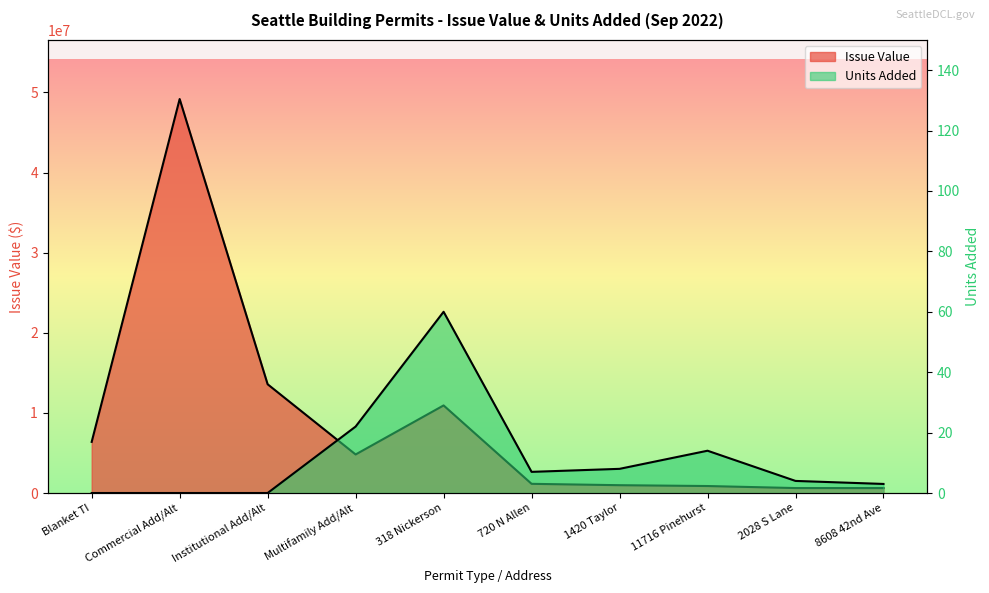

What are all the series names shown in the legend?

Issue Value, Units Added